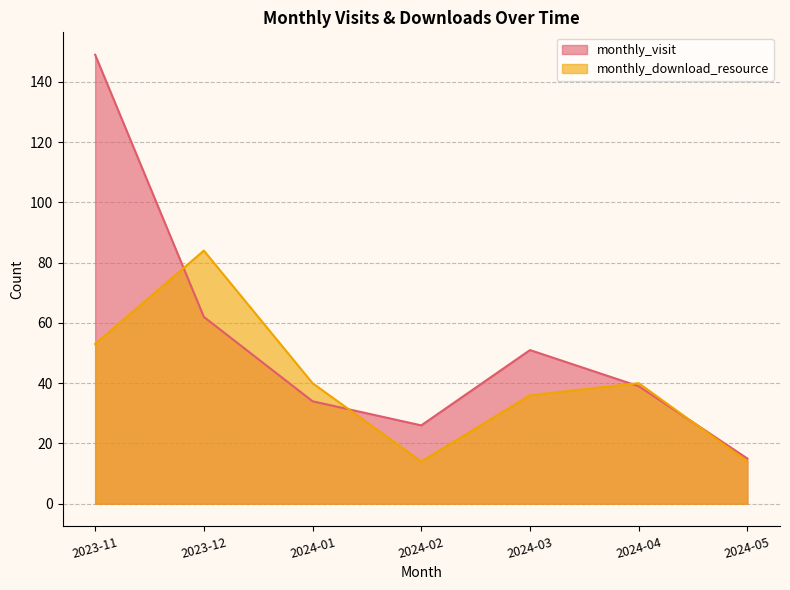

The monthly_download_resource series shows 57 at 2024-04. True or false?

False